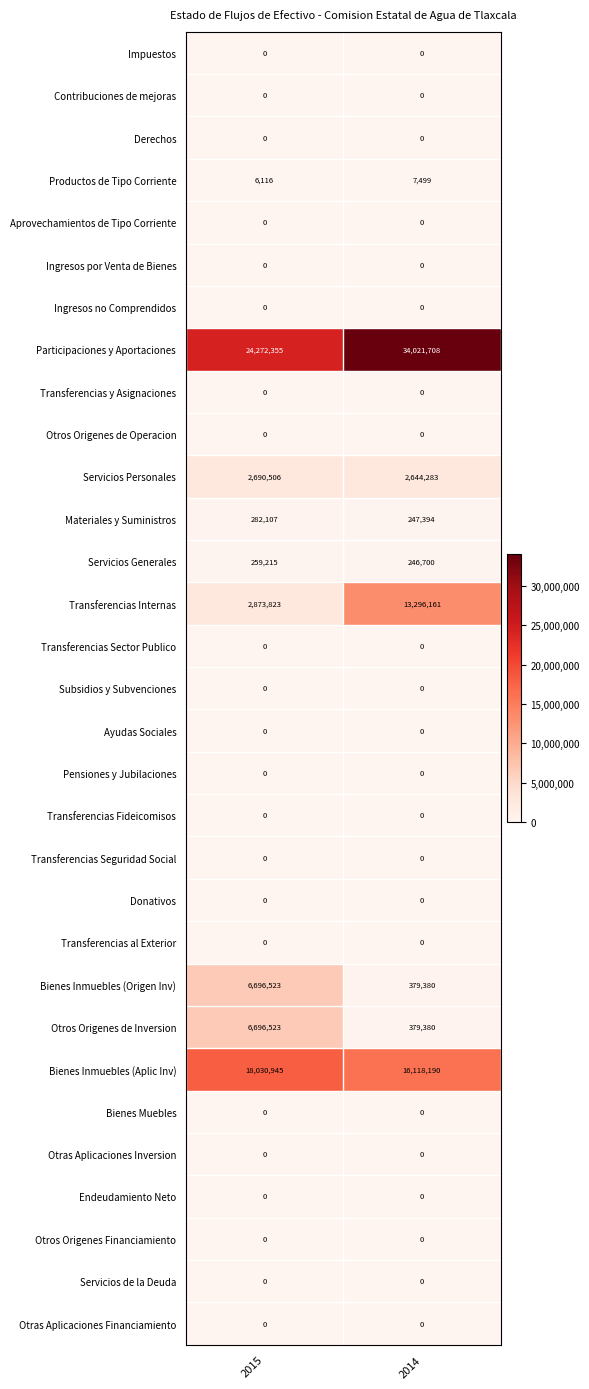

Between 2015 and 2014, which series saw the biggest shift?

Transferencias Internas